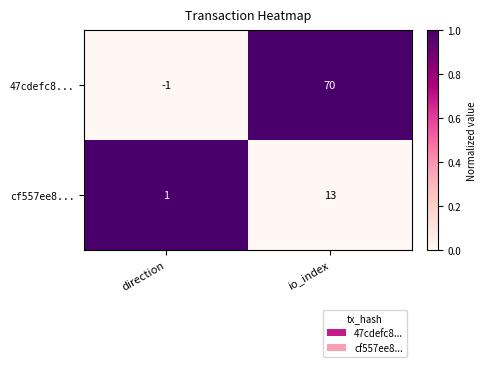

How many negative values does the 47cdefc8... series have?

1